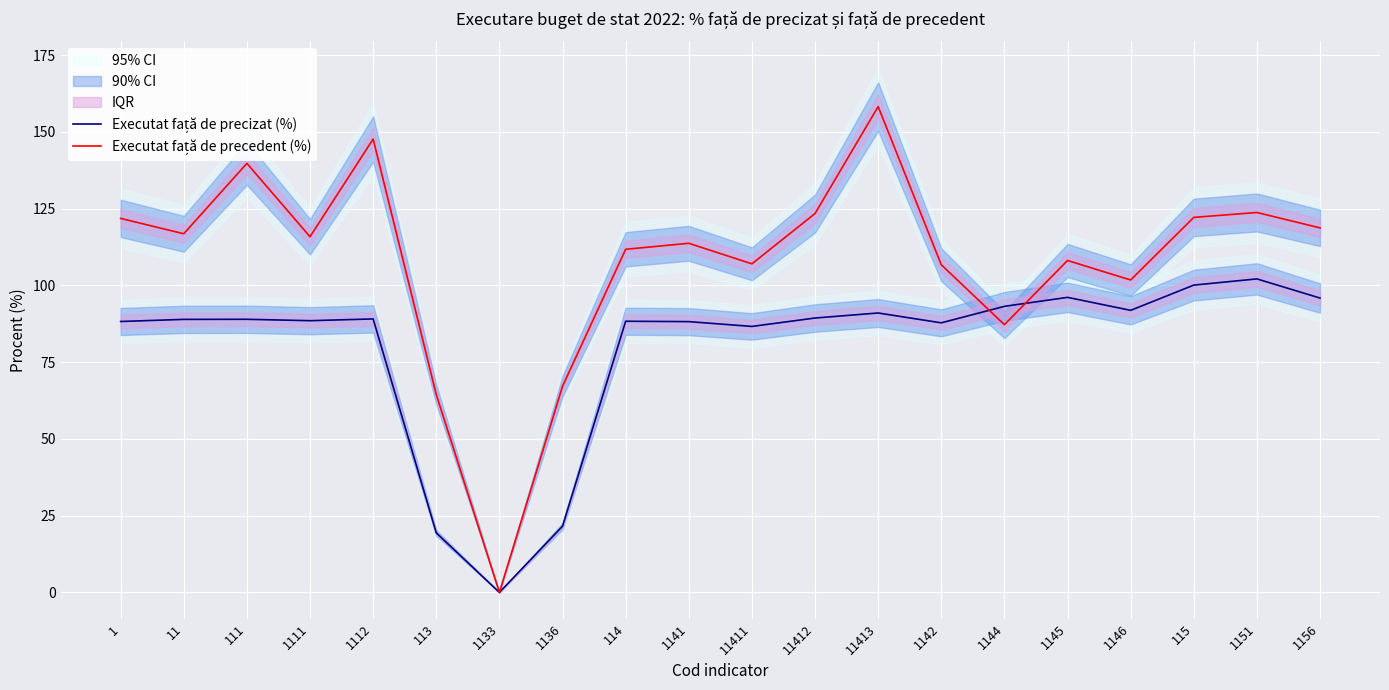

How many values in the Executat față de precedent (%) series exceed 115?

10